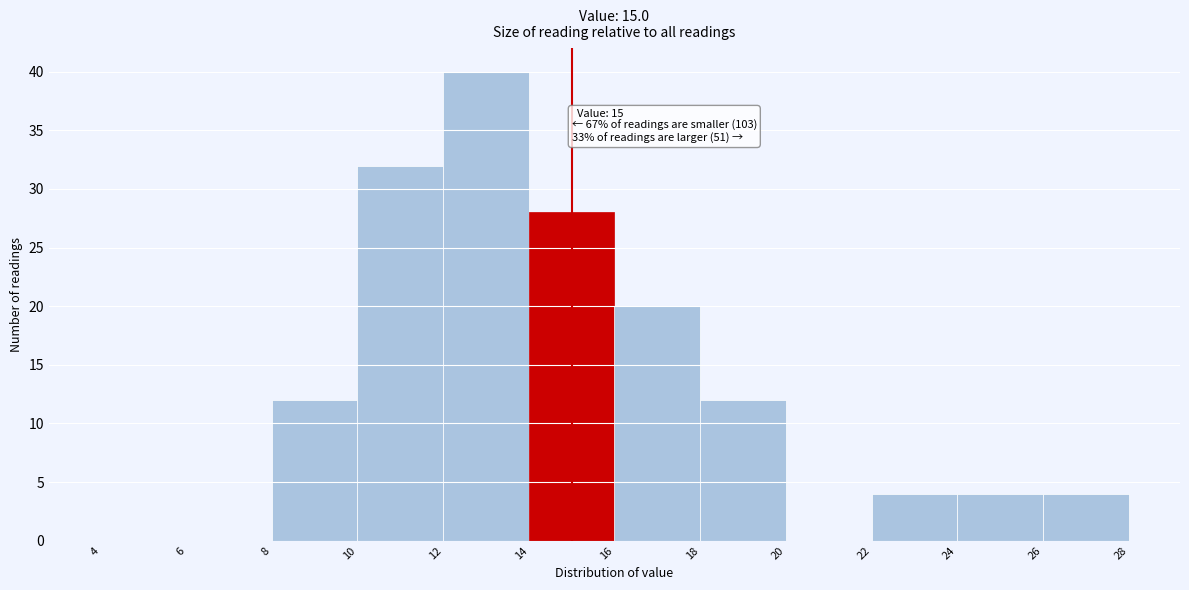

Over which range of the x-axis is the bar tallest?

12 to 14